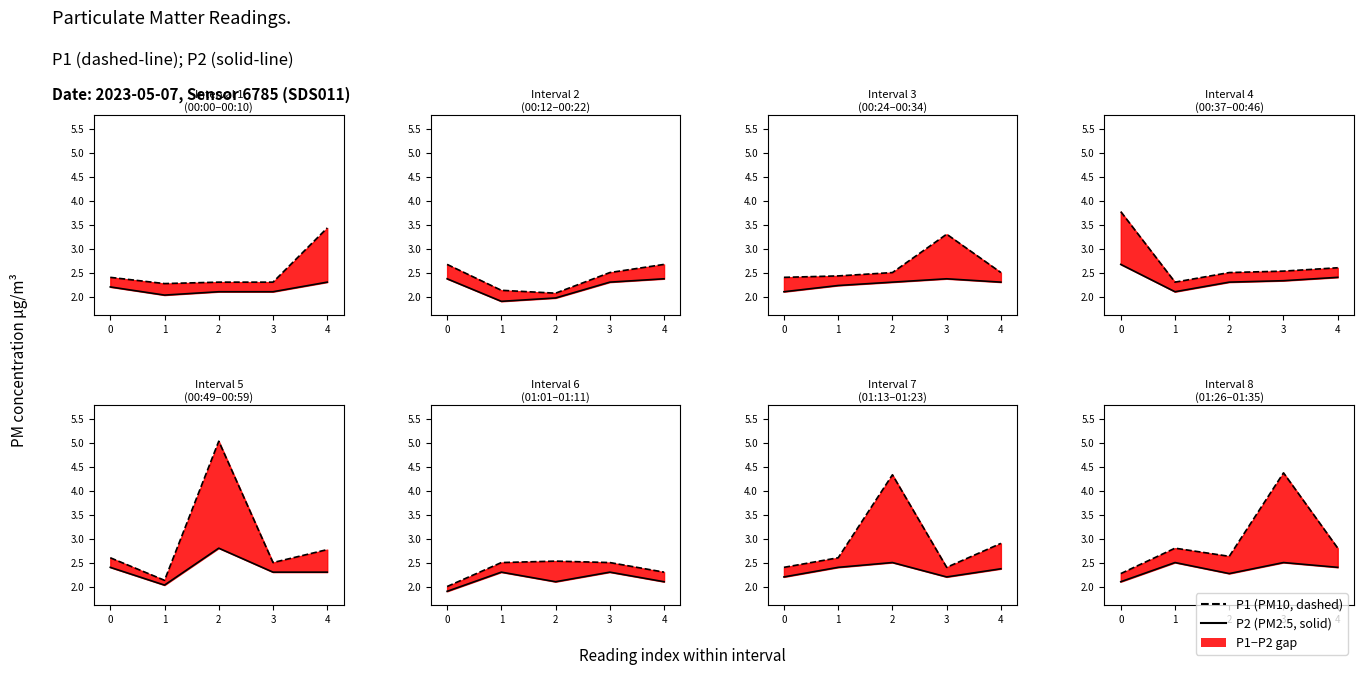

Count the number of data series in this chart.

2